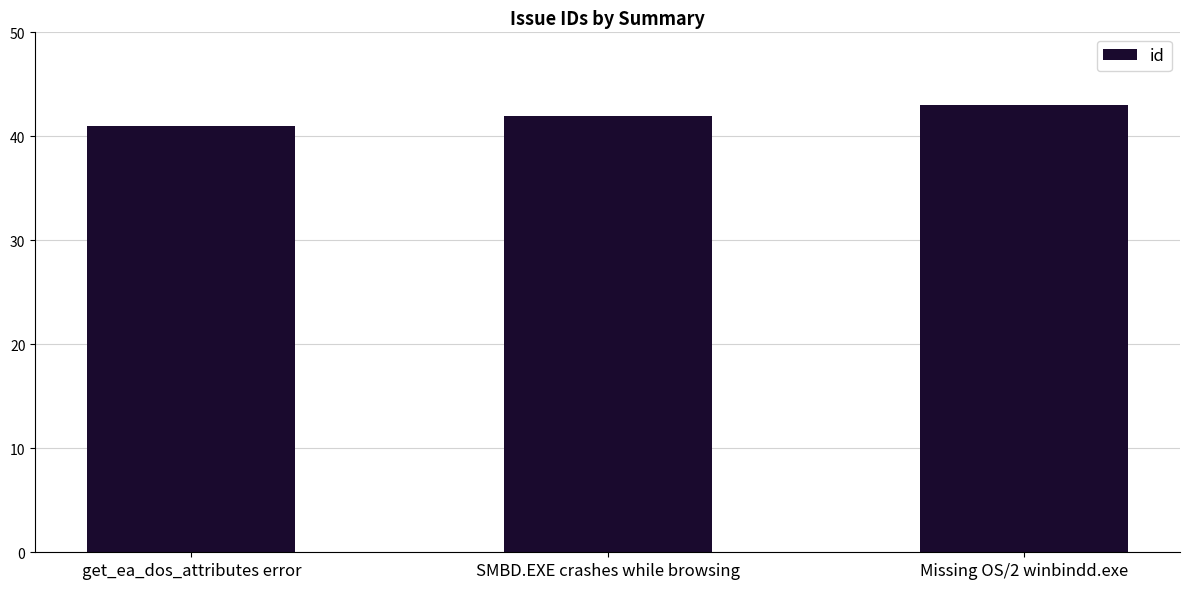

What is the sum of all values?

126